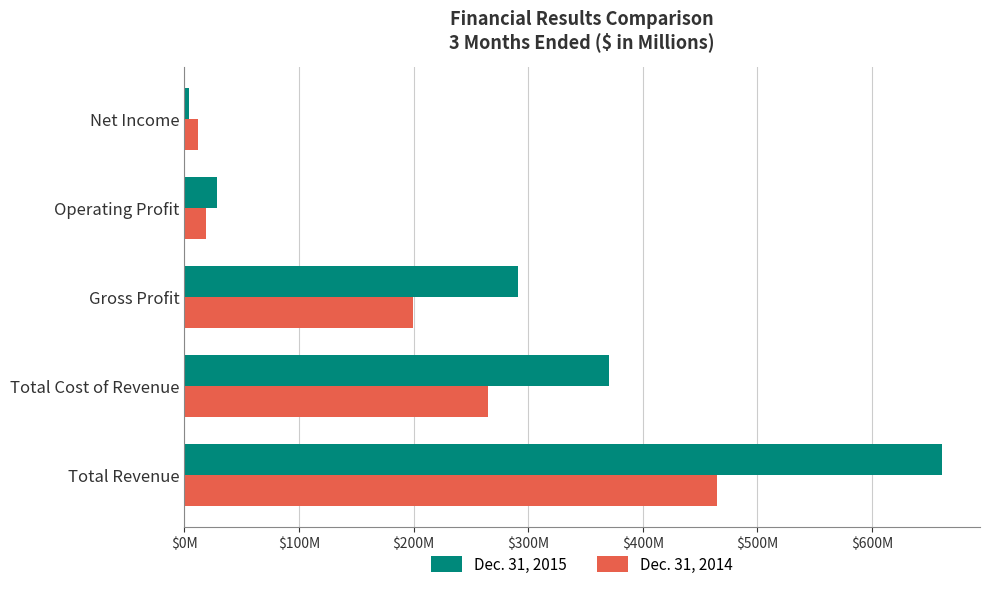

What are all the series names shown in the legend?

Dec. 31, 2015, Dec. 31, 2014